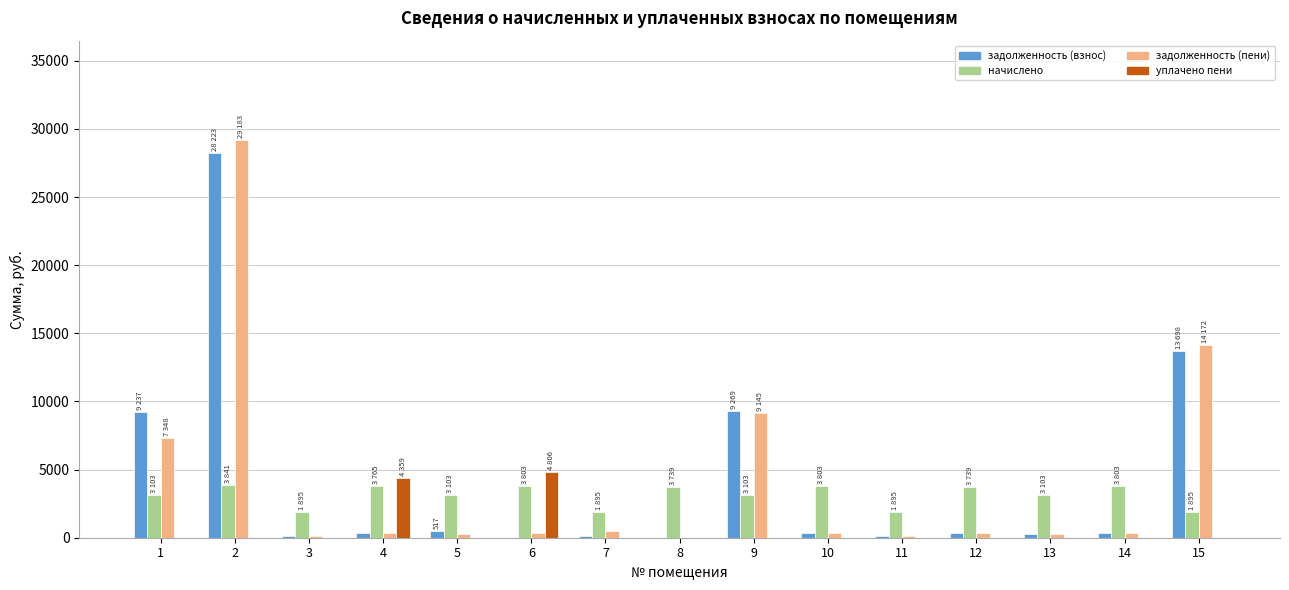

What is the sum of all начислено values?

46491.6